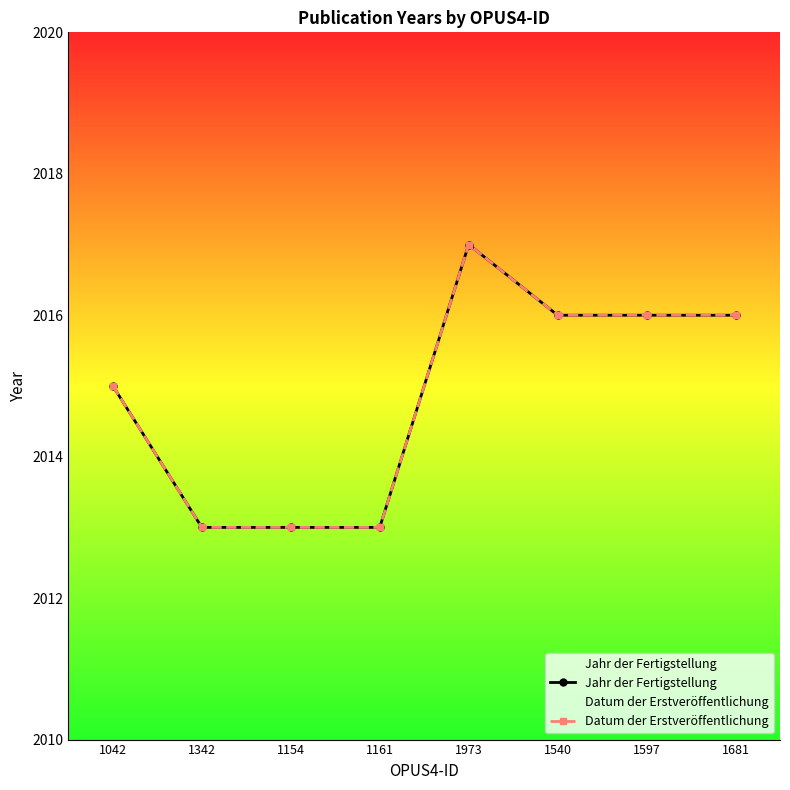

Is it true that Jahr der Fertigstellung equals 1104 at 1597?

False